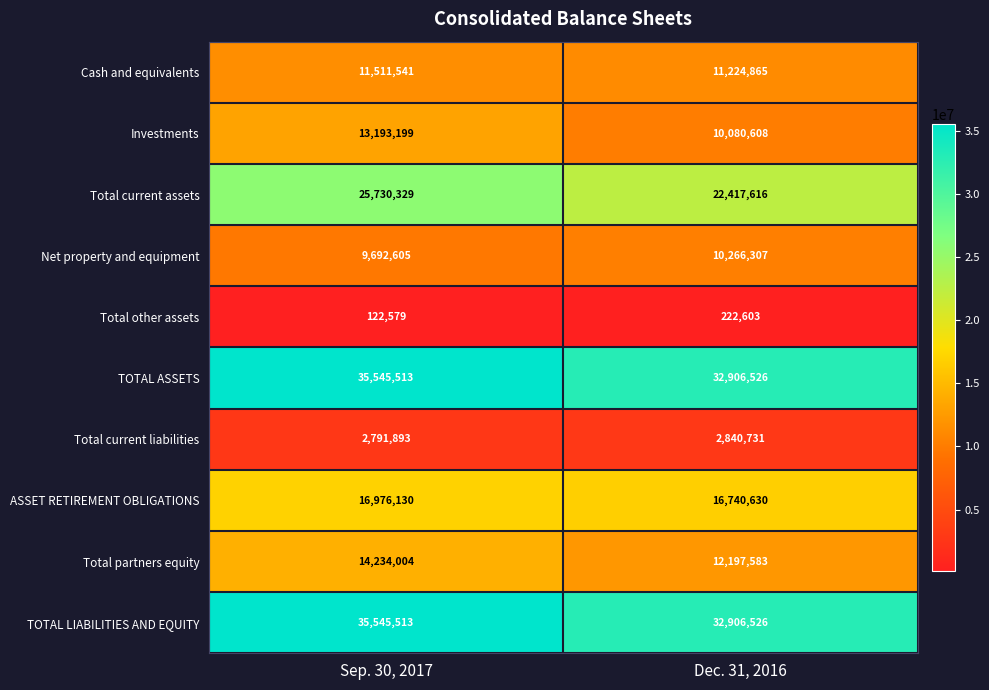

What is the total value across all series at Sep. 30, 2017?

165343306